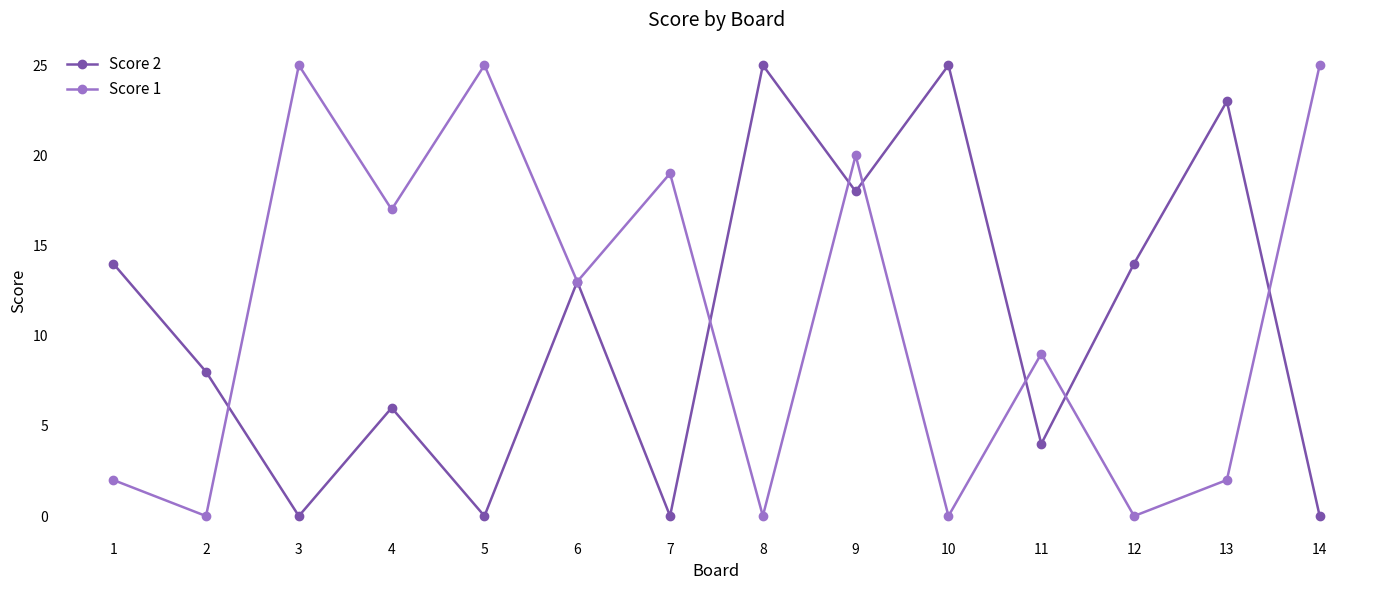

What are all the series names shown in the legend?

Score 2, Score 1